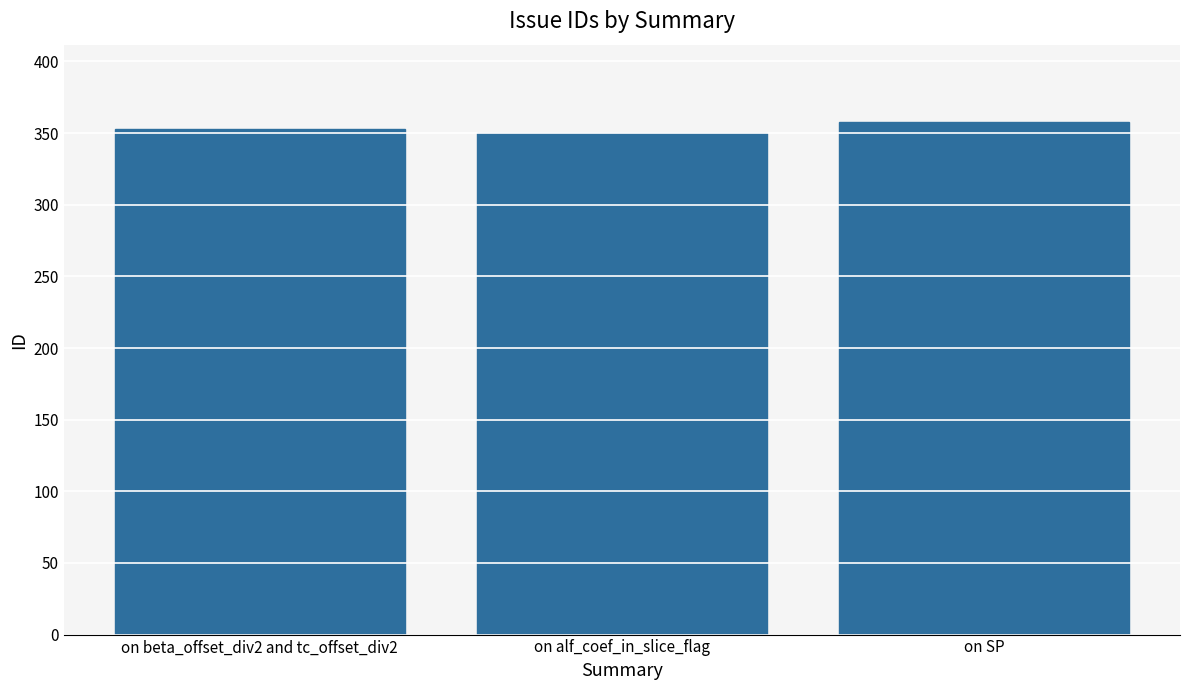

Which category has the highest value across all series?

on SP